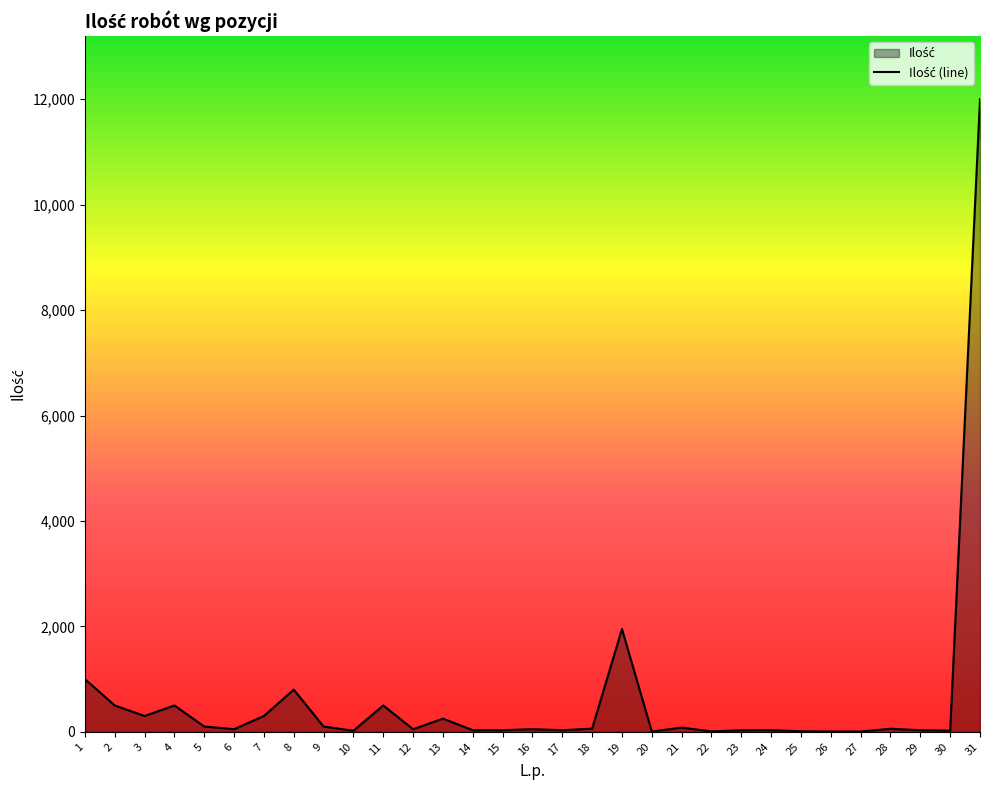

Reading left to right, what are all the values shown in this chart?

1=1000	2=500	3=300	4=500	5=100	6=50	7=300	8=800	9=100	10=20	11=500	12=49	13=250	14=30	15=30	16=50	17=30	18=60	19=1950	20=5	21=80	22=8	23=29	24=30	25=10	26=5	27=5	28=58	29=30	30=21	31=12000